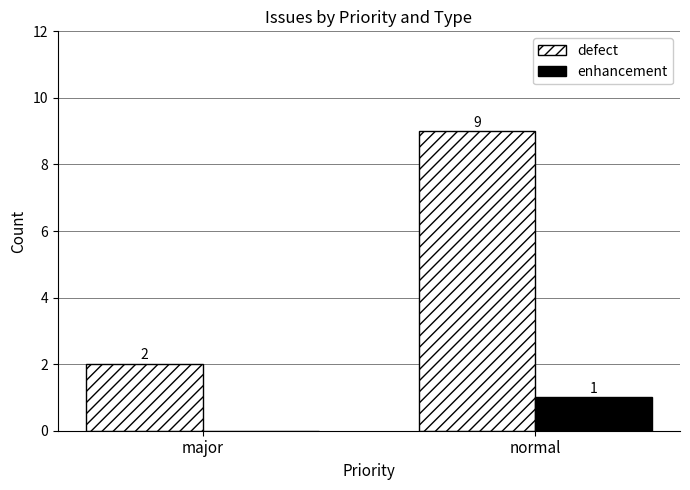

Is it true that defect equals 2 at normal?

False